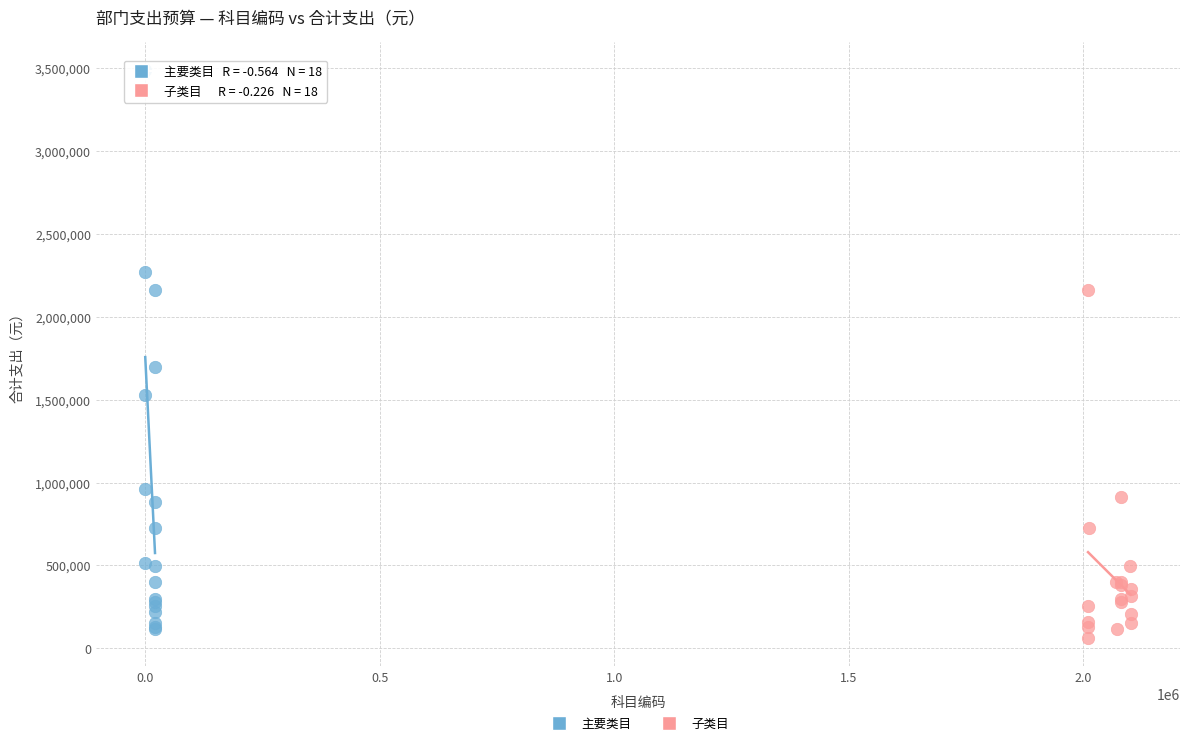

Which series reaches the maximum Y coordinate?

主要类目